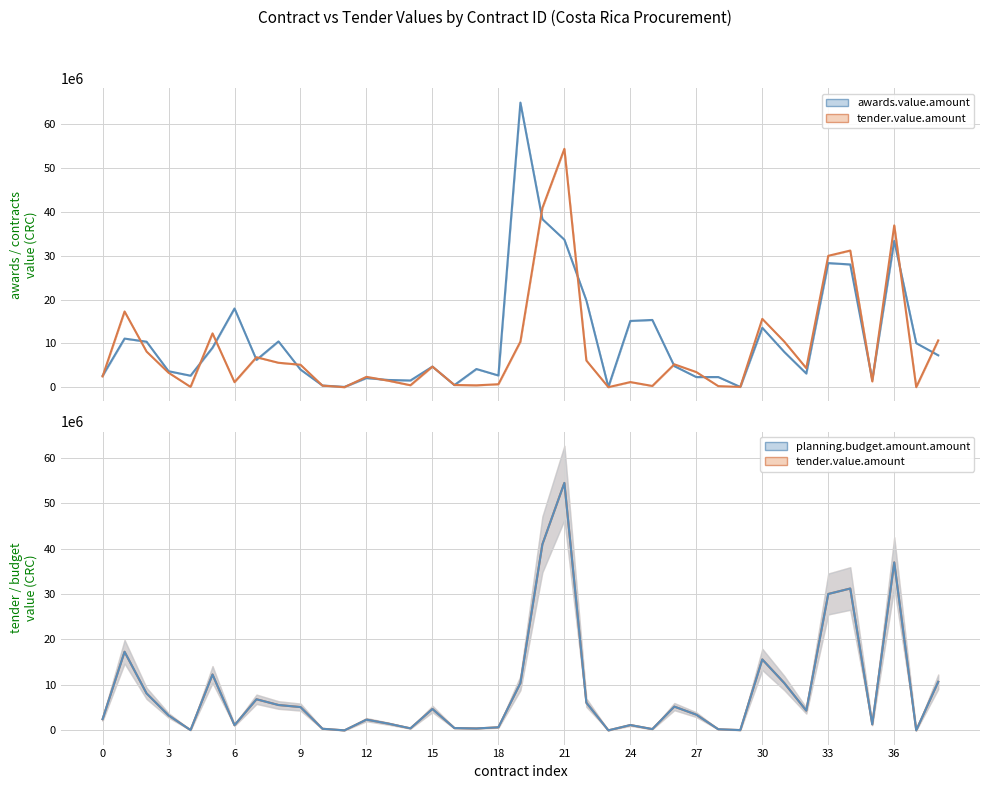

At which category is the sum across all series the highest?

21